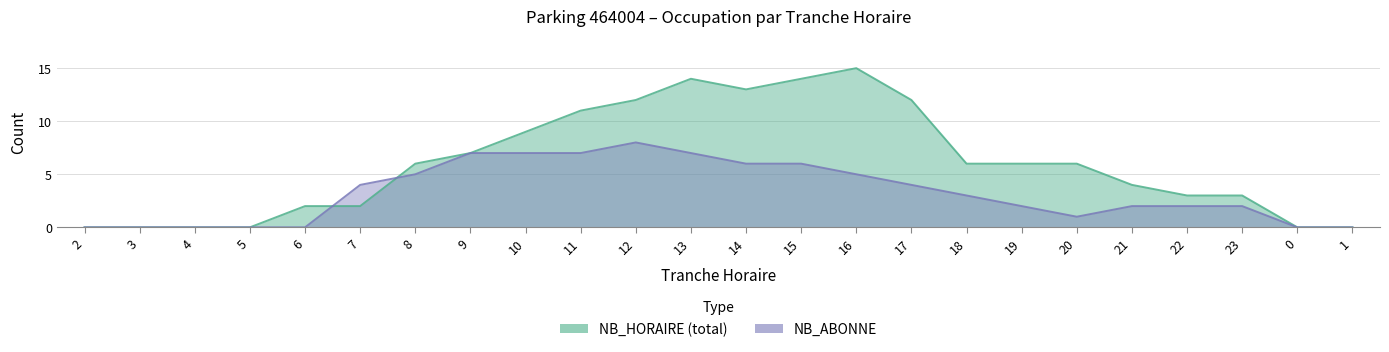

What is the total value across all series at 6?

2